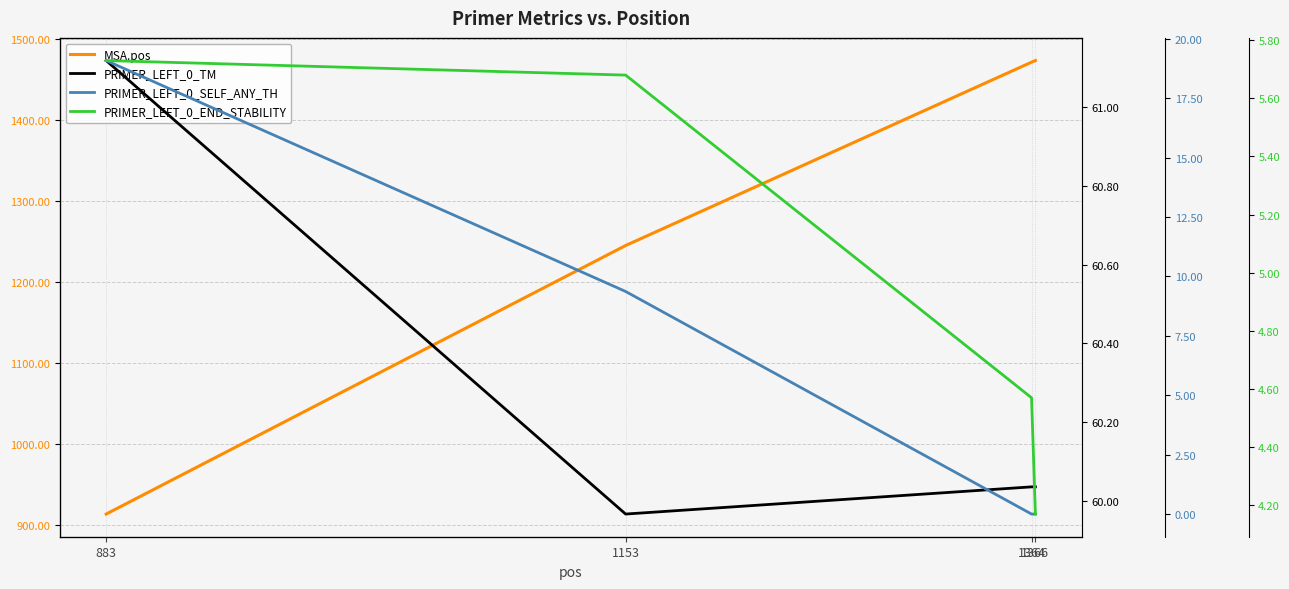

The value of MSA.pos at 1364 is 977.3. True or false?

False